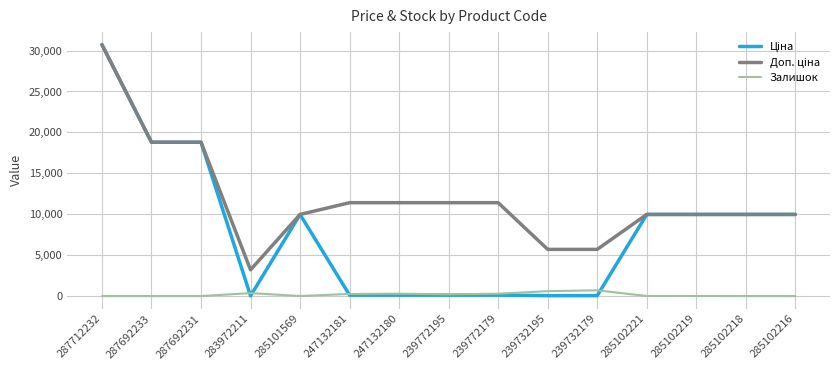

What is the spread (max minus min) of values at 287712232?

30717.1